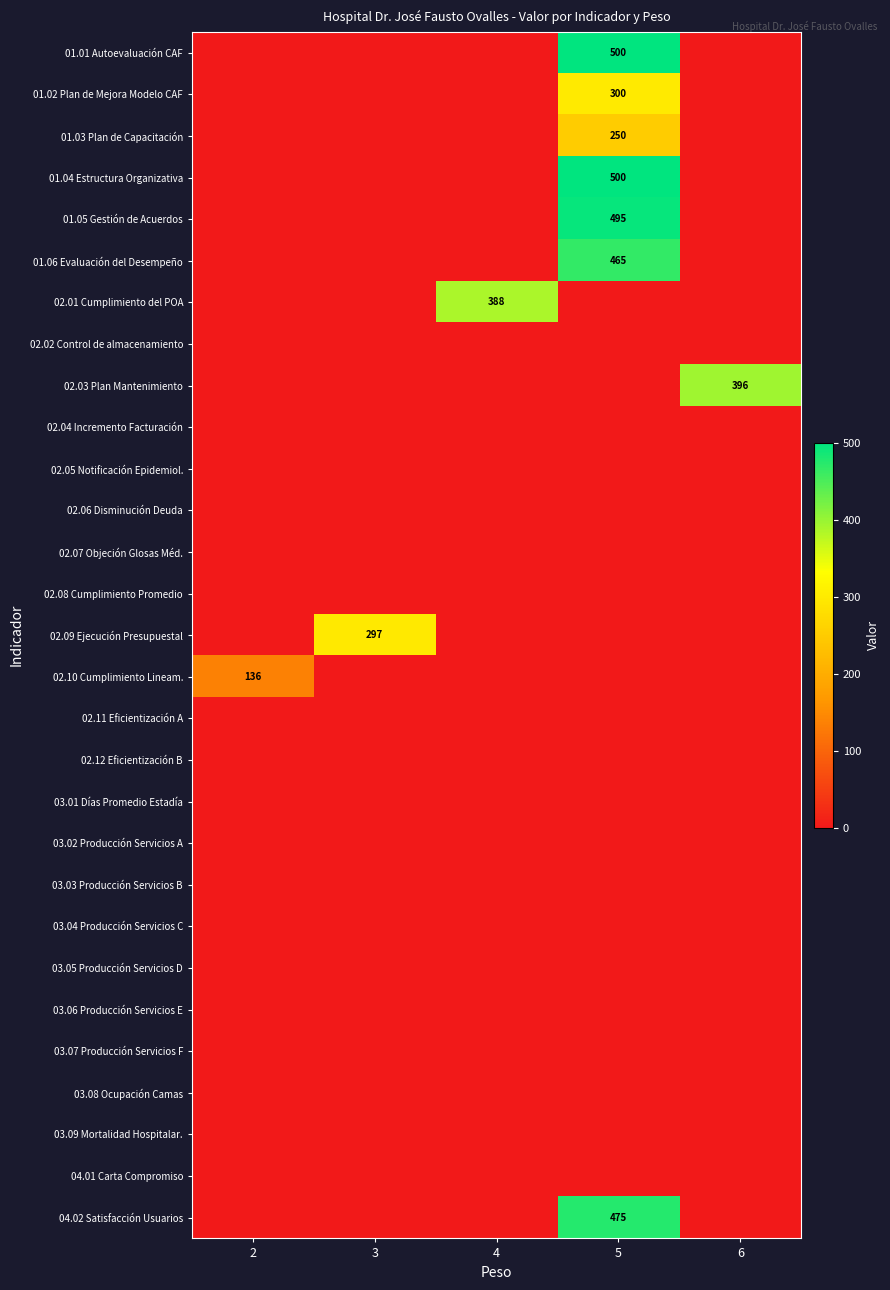

The 01.06 Evaluación del Desempeño series shows 465 at 5. True or false?

True